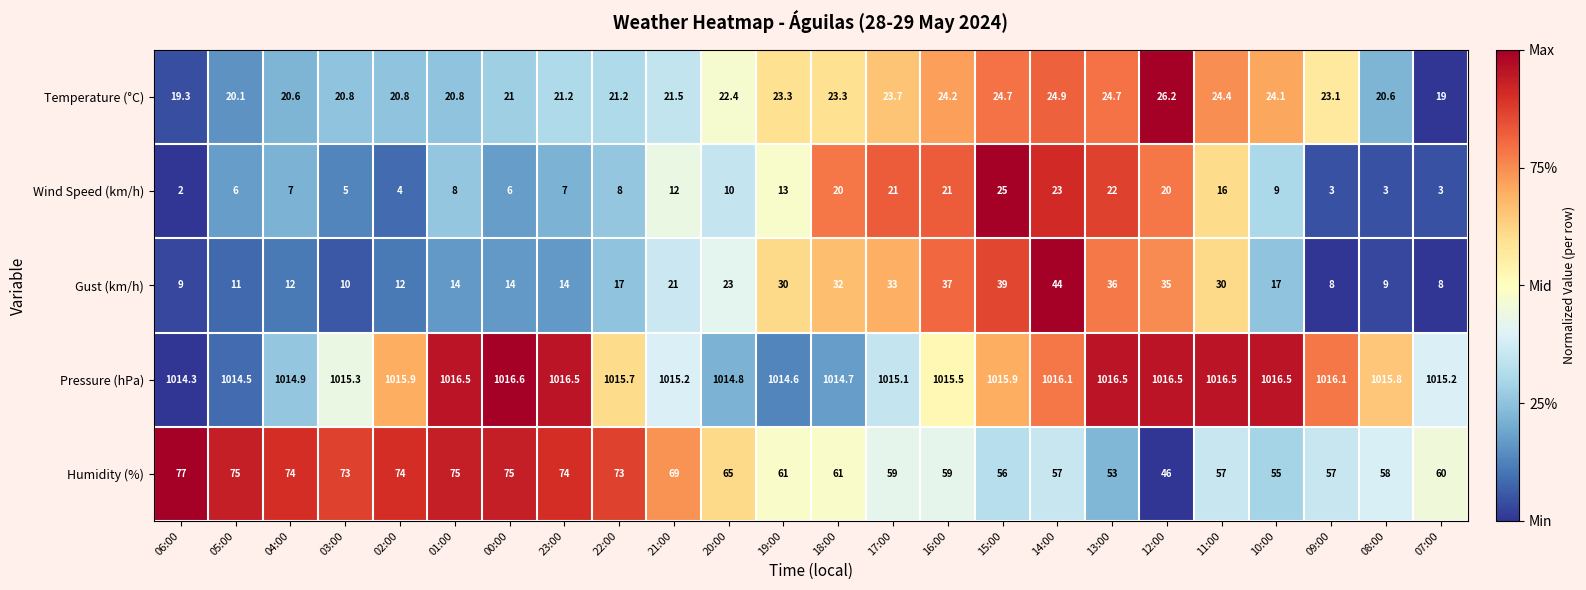

What is the highest value of the Gust (km/h) series?

44.0